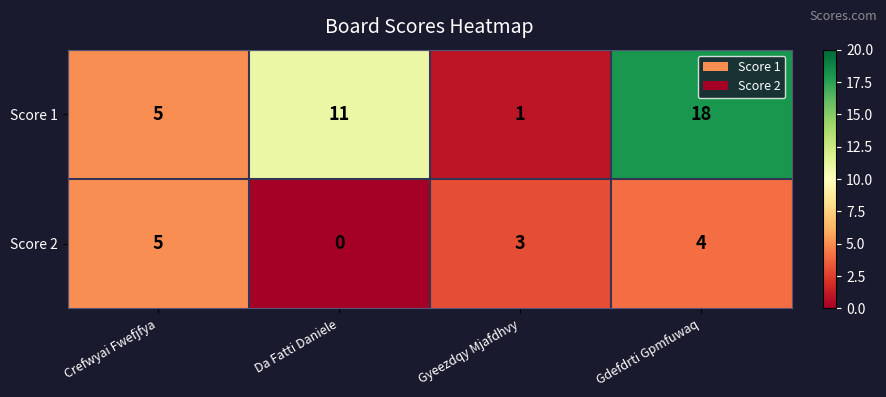

At Da Fatti Daniele, list the series in order from largest to smallest.

Score 1, Score 2